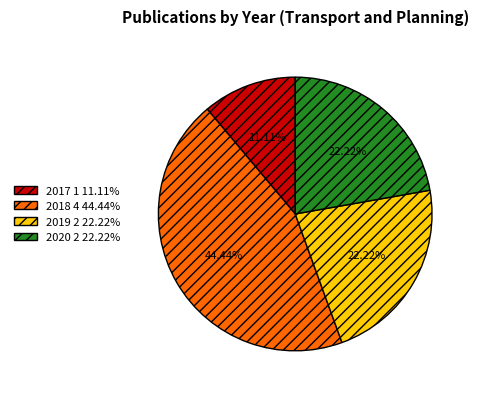

How many segments does this pie chart have?

4